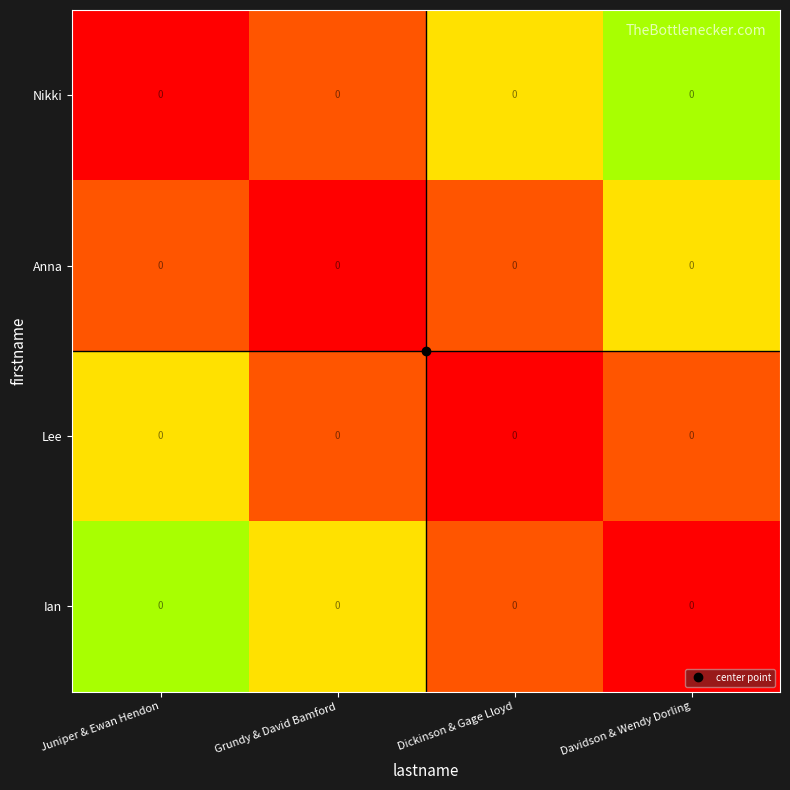

The value of Anna at Dickinson & Gage Lloyd is 0.4. True or false?

False